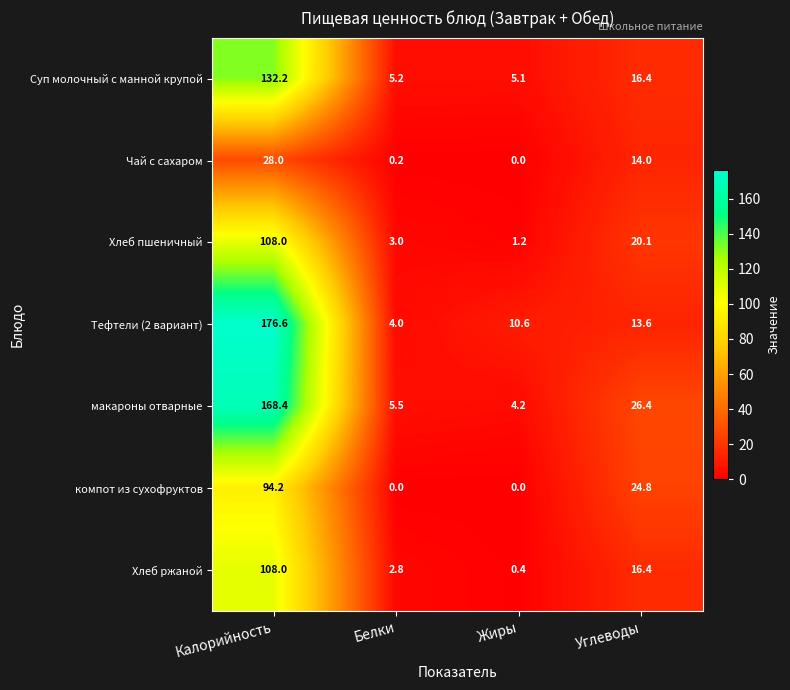

Reading right to left, extract all data points from this chart.

Суп молочный с манной крупой: Углеводы=16.4	Жиры=5.1	Белки=5.2	Калорийность=132.2
Чай с сахаром: Углеводы=14.0	Жиры=0.0	Белки=0.2	Калорийность=28.0
Хлеб пшеничный: Углеводы=20.1	Жиры=1.2	Белки=3.0	Калорийность=108.0
Тефтели (2 вариант): Углеводы=13.6	Жиры=10.6	Белки=4.0	Калорийность=176.6
макароны отварные: Углеводы=26.4	Жиры=4.2	Белки=5.5	Калорийность=168.4
компот из сухофруктов: Углеводы=24.8	Жиры=0.0	Белки=0.0	Калорийность=94.2
Хлеб ржаной: Углеводы=16.4	Жиры=0.4	Белки=2.8	Калорийность=108.0